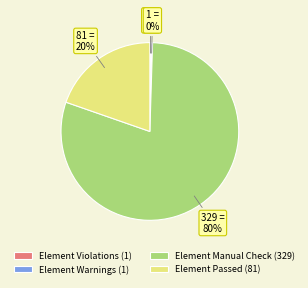

Which slice represents more than half of the pie?

Element Manual Check (329)